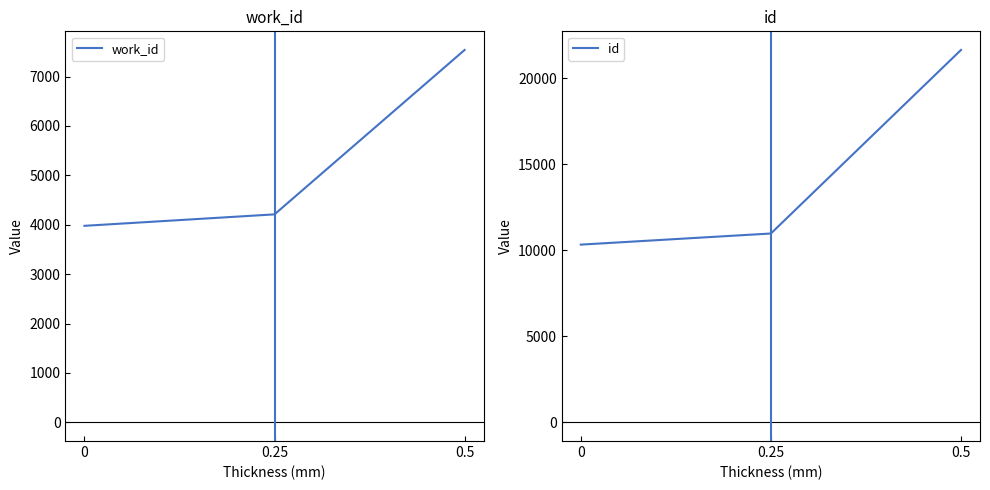

How many data points in id are less than 10984?

1